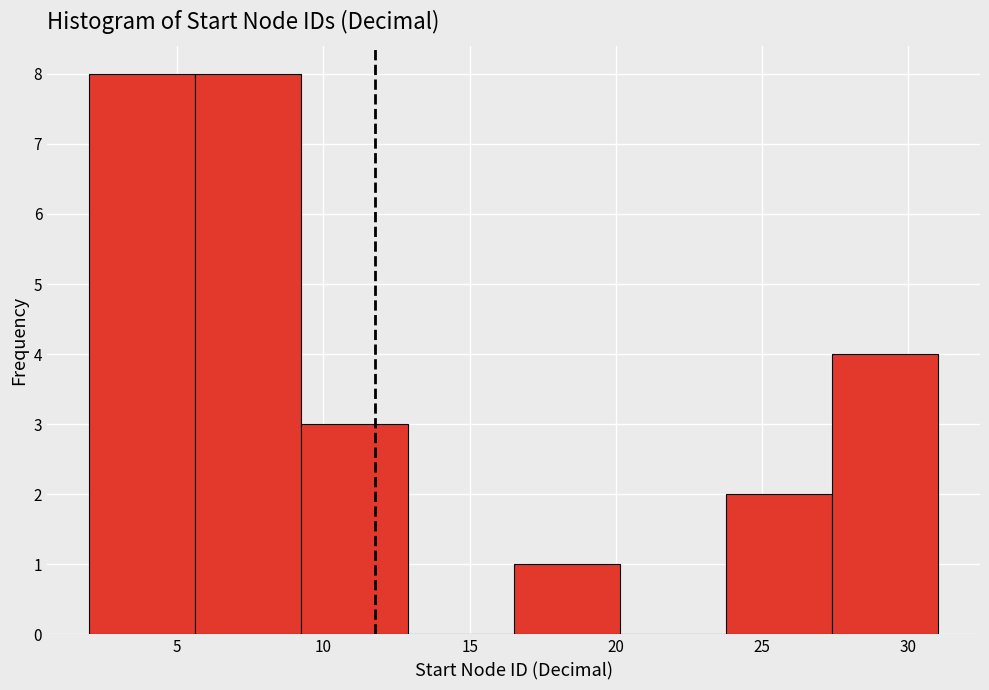

Reading left to right, list every bar in this chart as the range it spans on the x-axis followed by its height. Neither the bar edges nor the heights are printed on the chart, so give them approximately, as read against the axes.

2.0 to 5.5: 8
5.5 to 9.5: 8
9.5 to 13.0: 3
13.0 to 16.5: 0
16.5 to 20.0: 1
20.0 to 24.0: 0
24.0 to 27.5: 2
27.5 to 31.0: 4